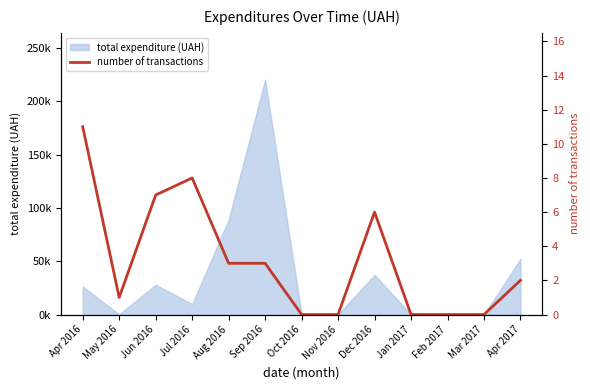

What is the label of the 11th point from the right?

Jun 2016